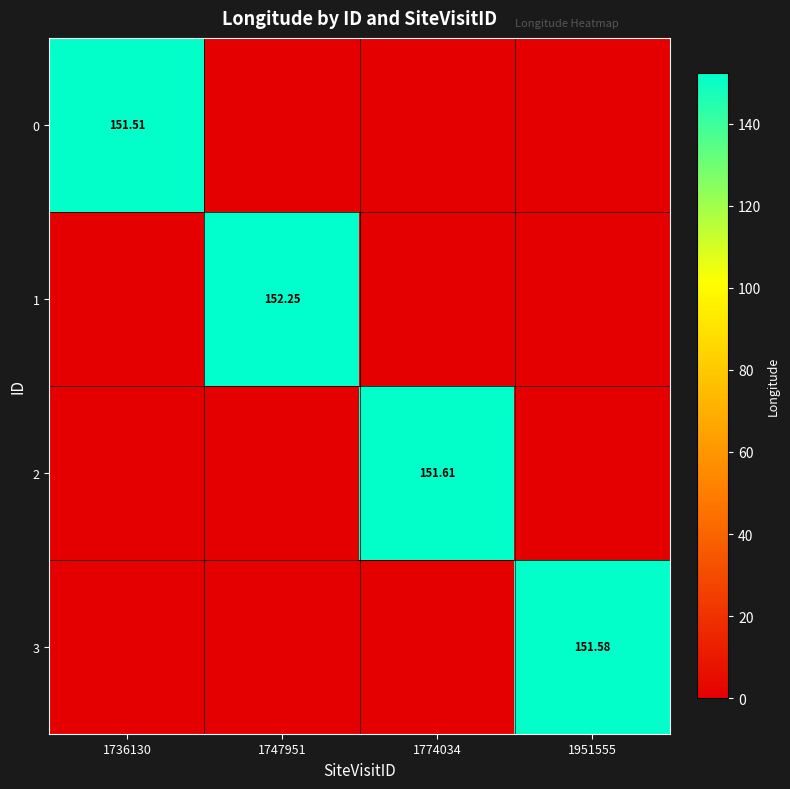

At which label is 0 closest to 75?

1747951